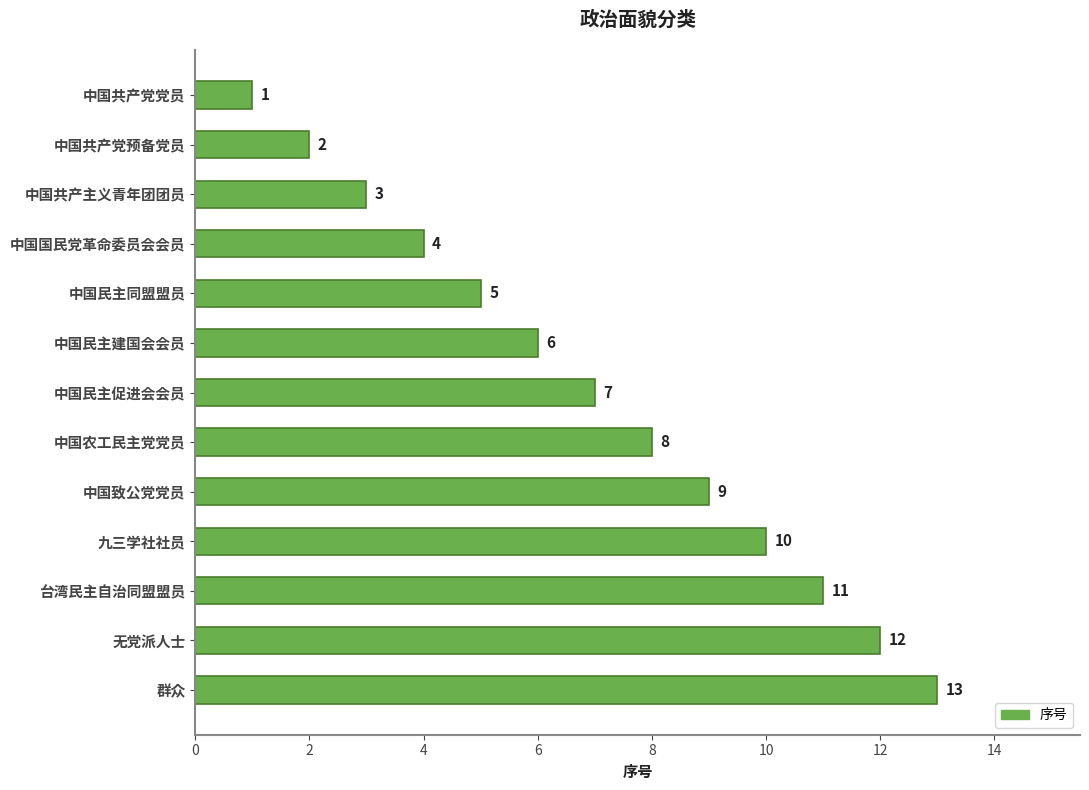

Which label corresponds to the largest value in the chart?

群众